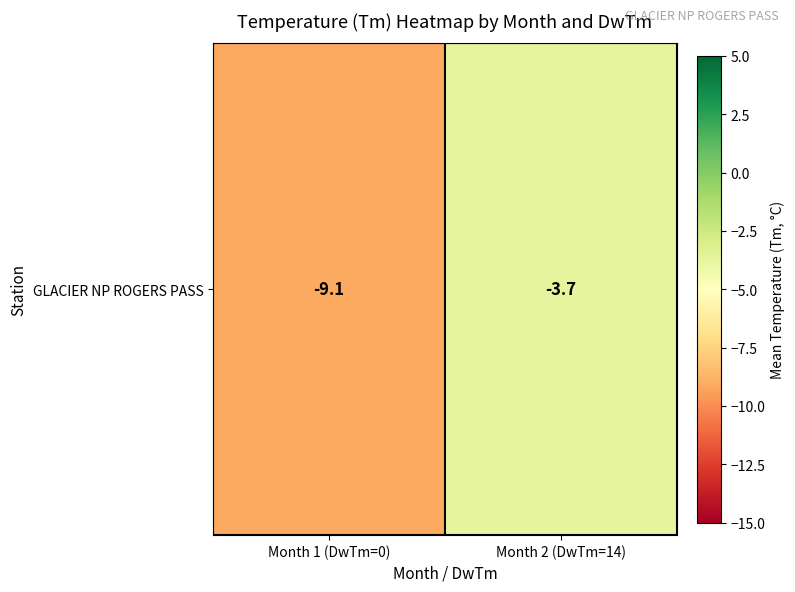

Reading right to left, what are all the values shown in this chart?

-3.7	-9.1